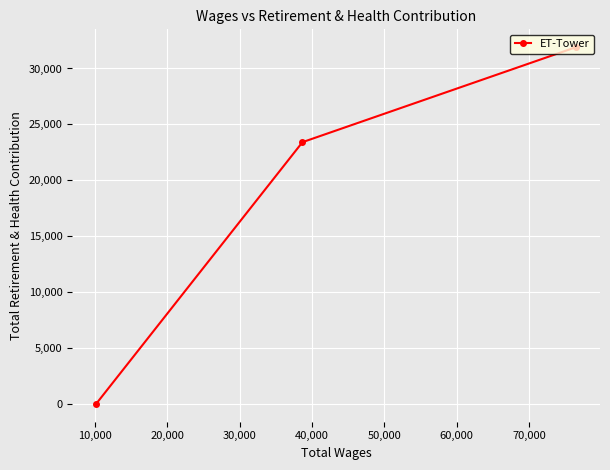

What is the greatest value displayed?

31906